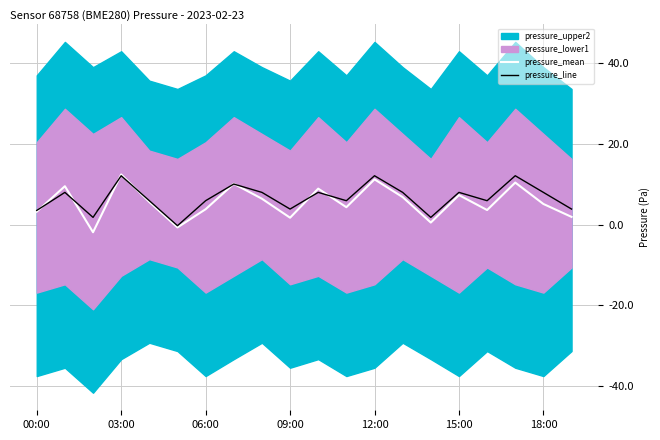

Is it true that pressure_line equals 29687.9 at 09:00?

False